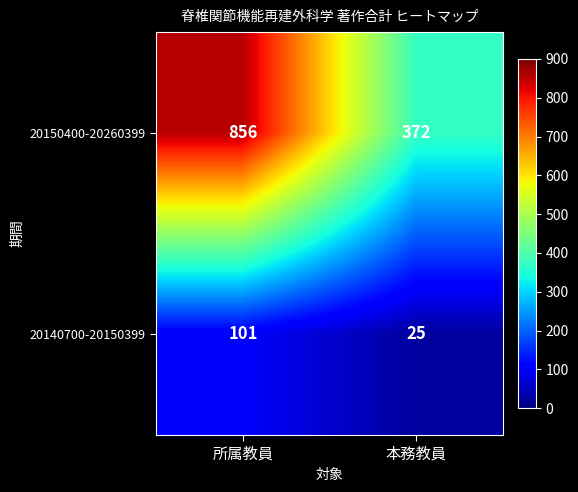

Rank the series by their average value, from lowest to highest.

20140700-20150399, 20150400-20260399